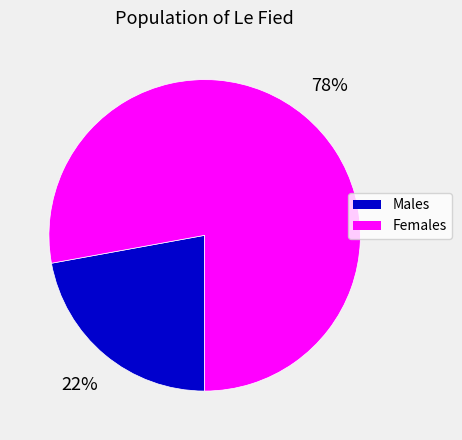

Which category has the biggest portion of the pie?

Females